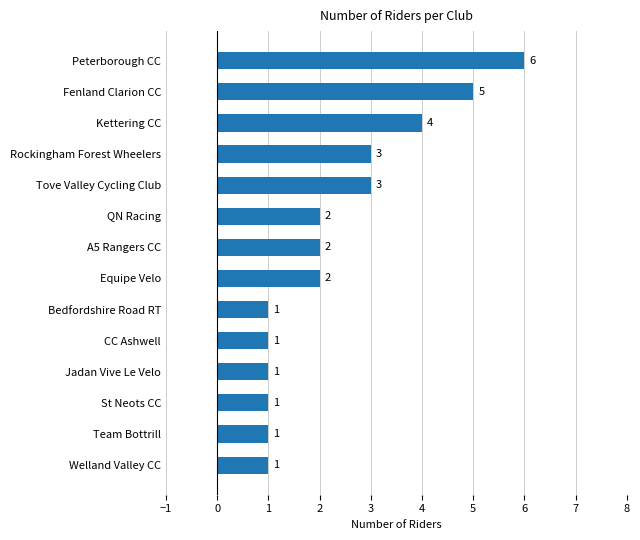

Count the values in the range 1 to 3.

11